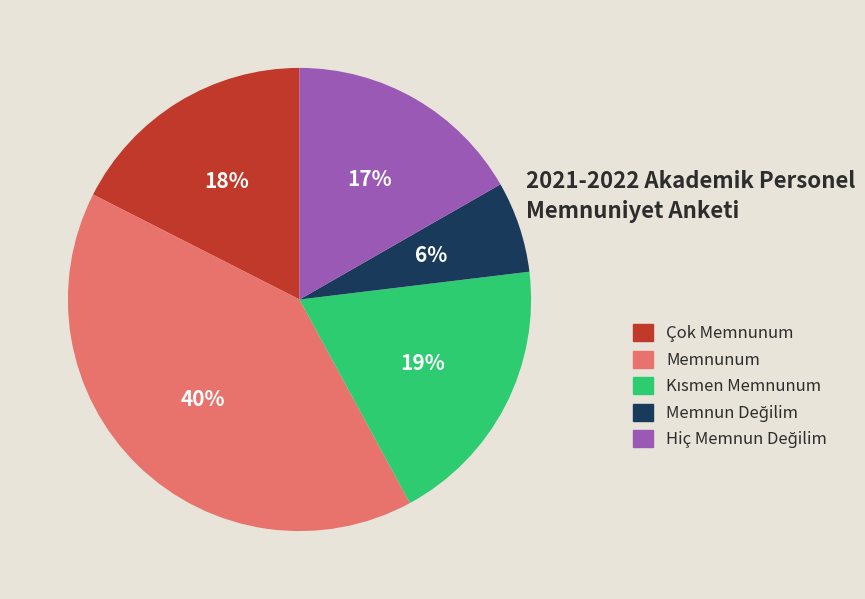

True or false: Memnunum accounts for 52% of the total.

False